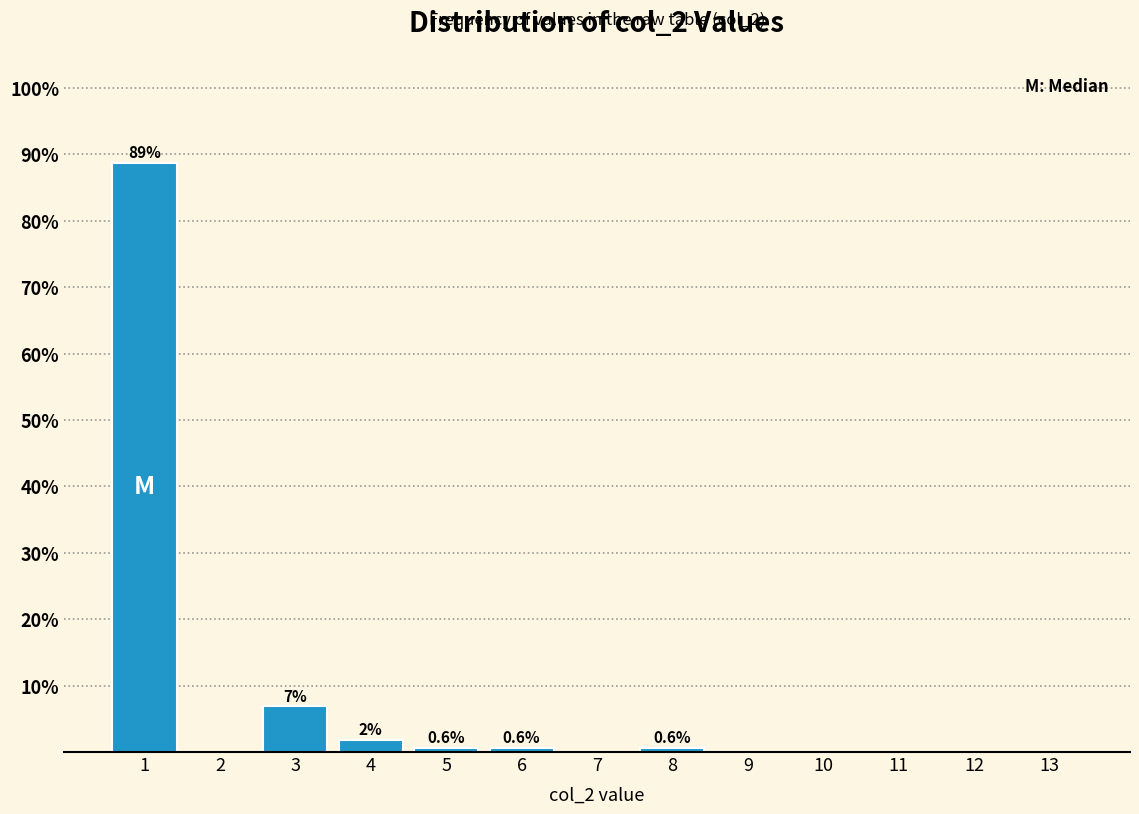

Reading right to left, what are all the values shown in this chart?

13=0.0	12=0.0	11=0.0	10=0.0	9=0.0	8=0.6	7=0.0	6=0.6	5=0.6	4=1.9	3=6.9	2=0.0	1=88.8